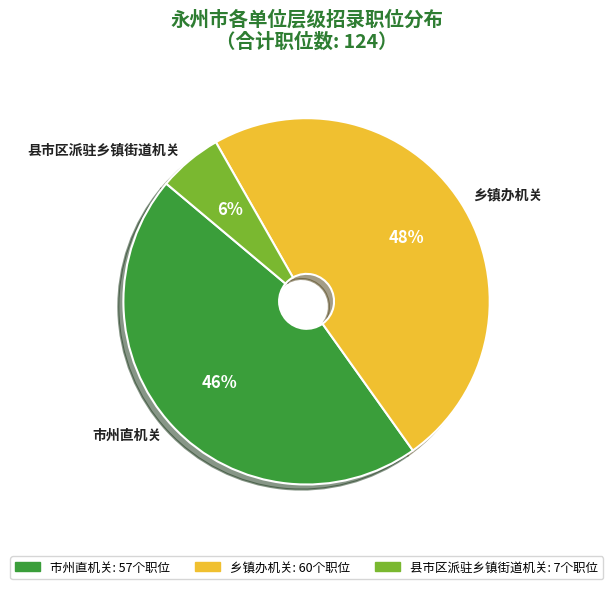

Which category has the smallest portion of the pie?

县市区派驻乡镇街道机关